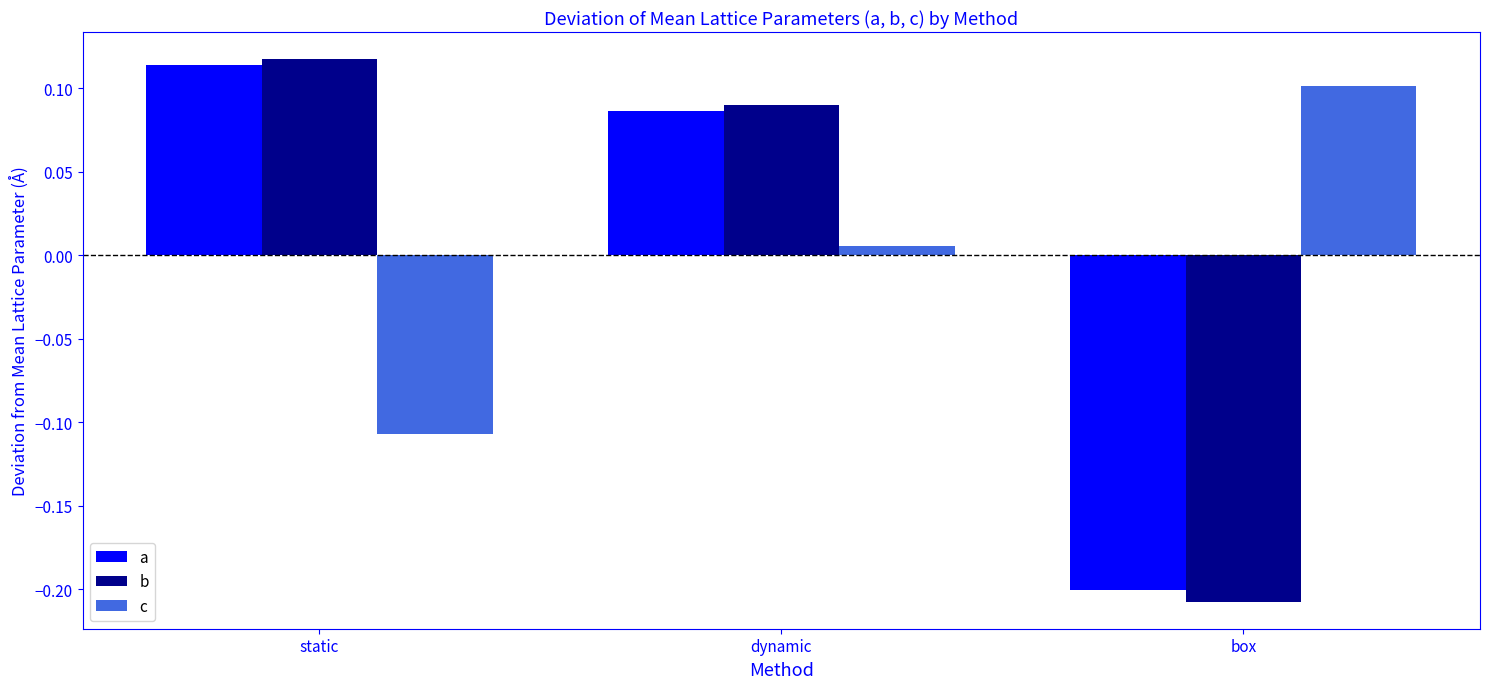

Which label corresponds to the smallest value in the chart?

box